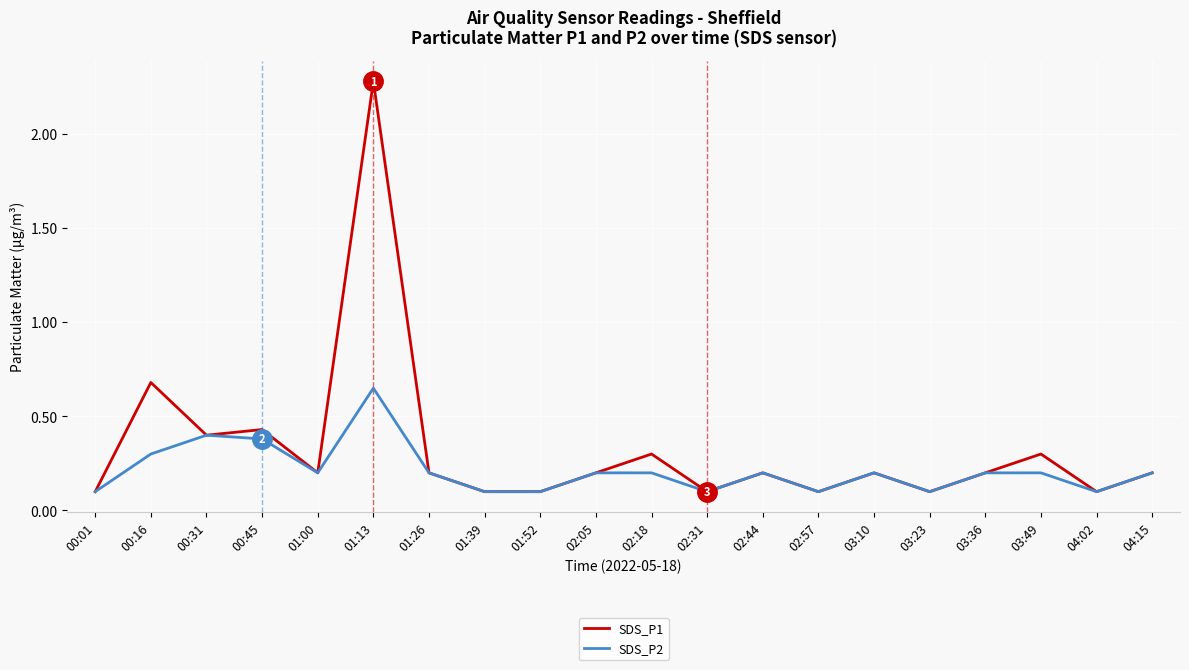

At which category does SDS_P1 reach its first local valley?

00:31